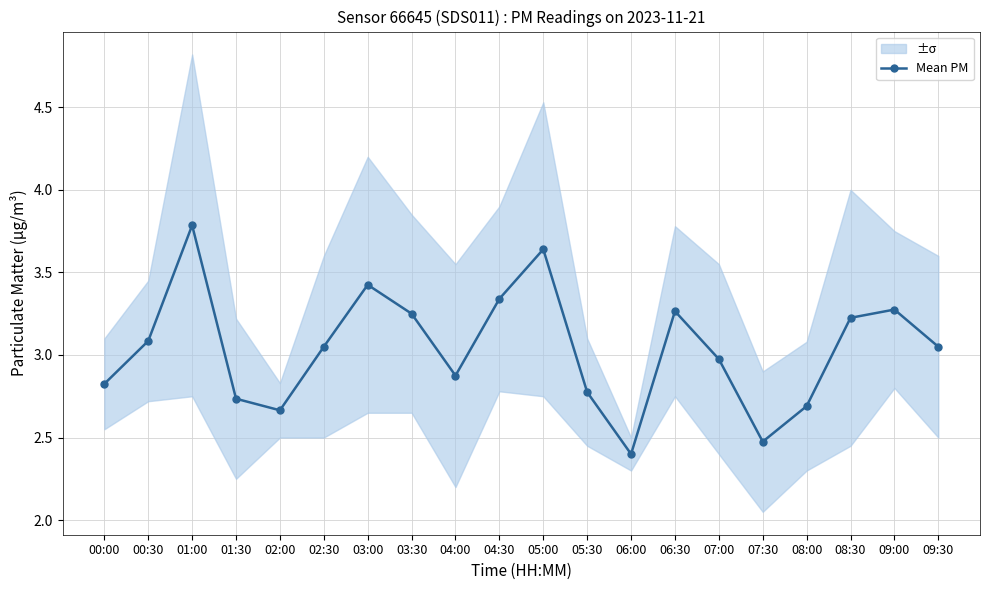

How many interior local peaks (higher than both neighbors) does the data have?

5